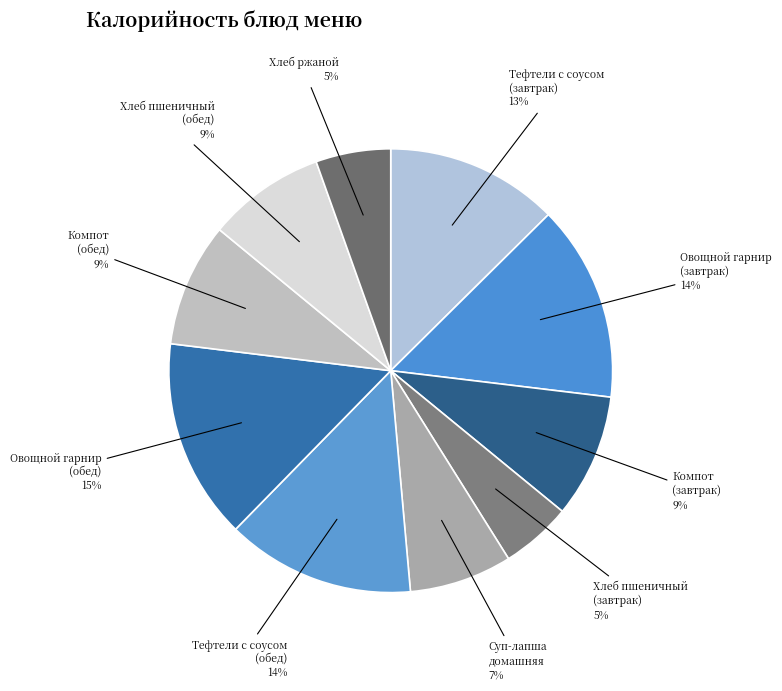

To the nearest percent, what is the average slice percentage?

10%